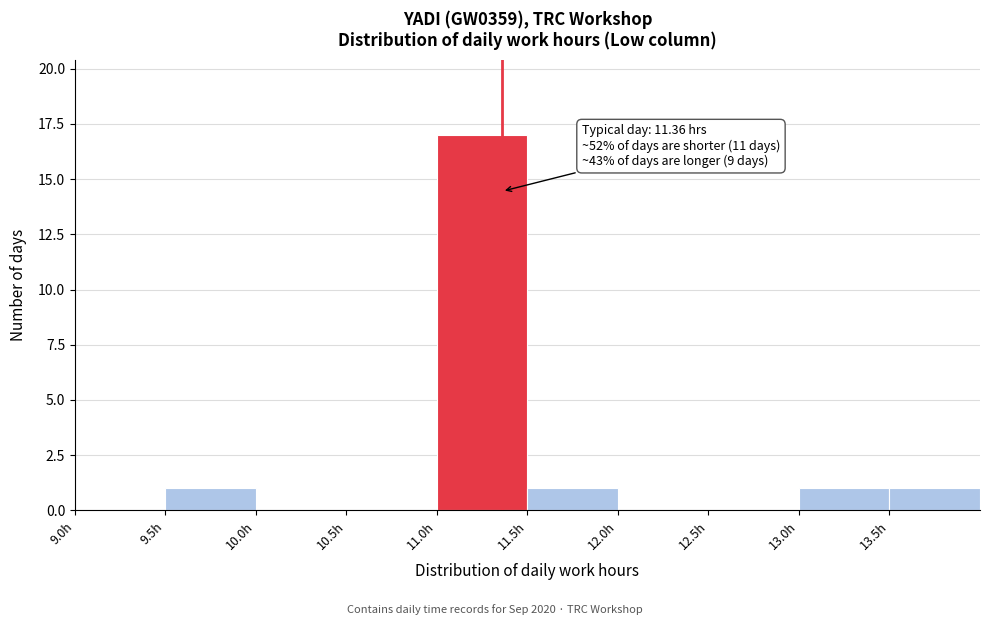

Over which range of the x-axis is the bar tallest?

11.0 to 11.5